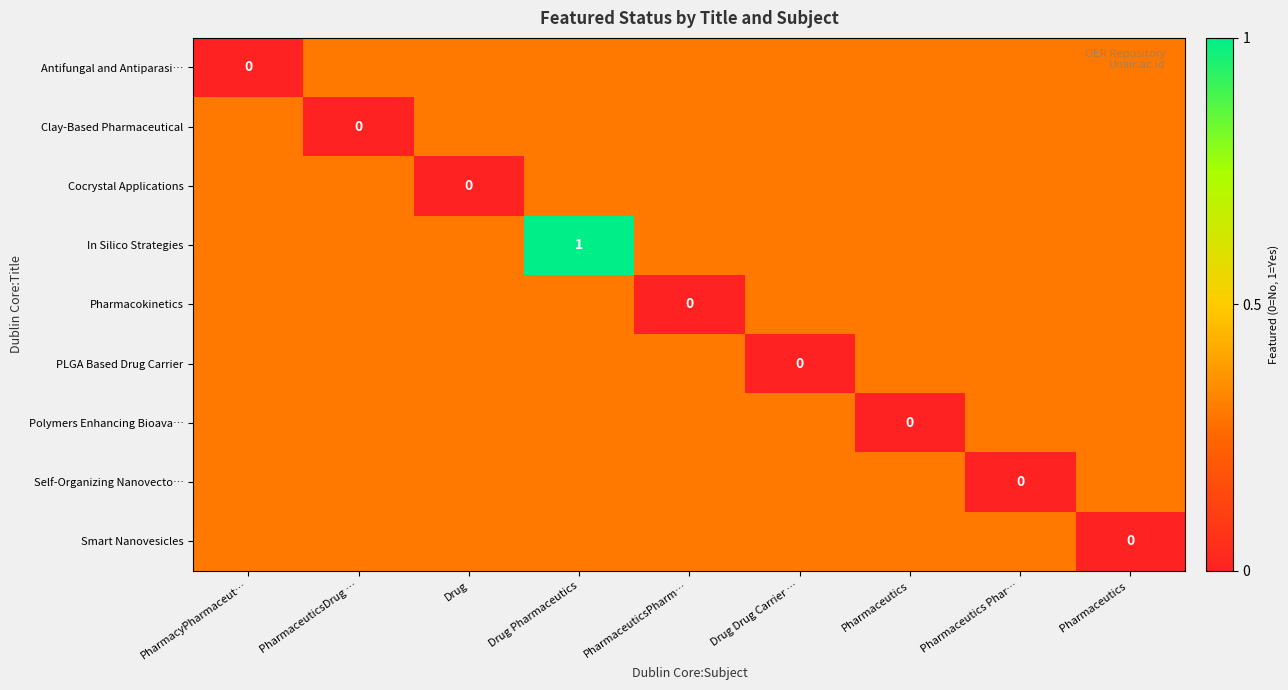

At PharmaceuticsDrug …, list the series in order from smallest to largest.

Clay-Based Pharmaceutical, Antifungal and Antiparasi…, Cocrystal Applications, In Silico Strategies, Pharmacokinetics, PLGA Based Drug Carrier, Polymers Enhancing Bioava…, Self-Organizing Nanovecto…, Smart Nanovesicles